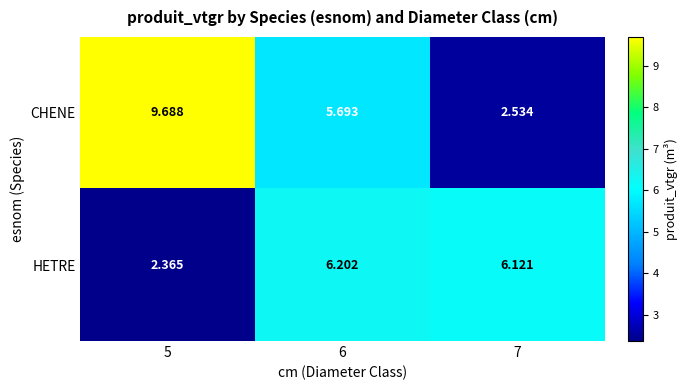

Which series has the widest spread of values?

CHENE